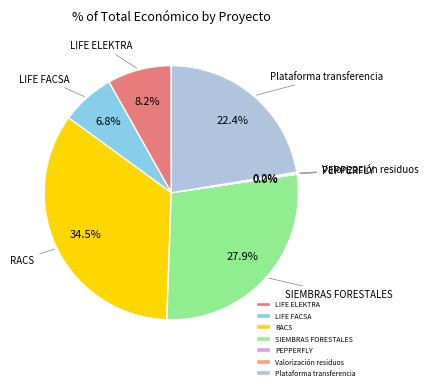

Which slice is the largest?

RACS